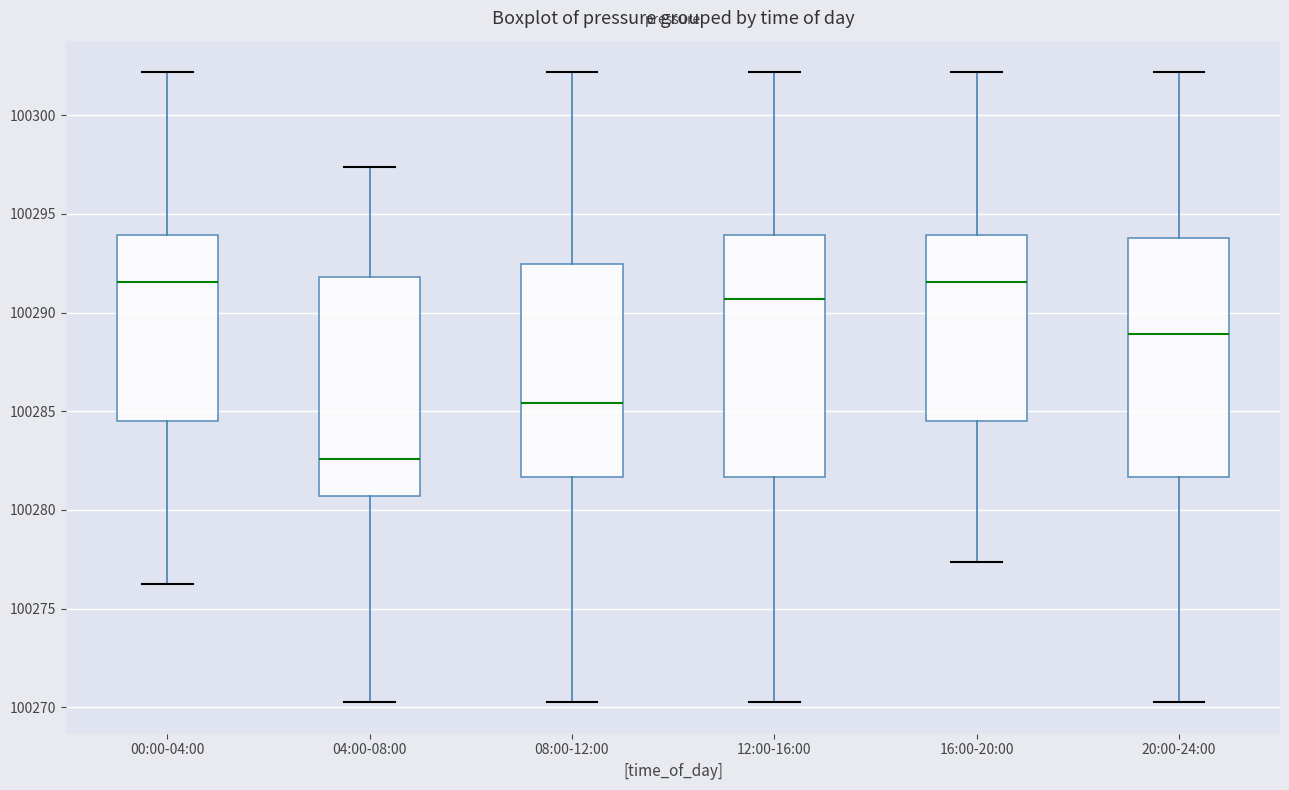

Reading left to right, read every box against the y-axis: the position of its median line, the range the box covers, and the ends of its whiskers. The values are not printed on the chart, so give them approximately, as read against the axis.

00:00-04:00: median 100291.5, box 100284.5 to 100294.0, whiskers 100276.5 to 100302.0
04:00-08:00: median 100282.5, box 100280.5 to 100292.0, whiskers 100270.5 to 100297.5
08:00-12:00: median 100285.5, box 100281.5 to 100292.5, whiskers 100270.5 to 100302.0
12:00-16:00: median 100290.5, box 100281.5 to 100294.0, whiskers 100270.5 to 100302.0
16:00-20:00: median 100291.5, box 100284.5 to 100294.0, whiskers 100277.5 to 100302.0
20:00-24:00: median 100289.0, box 100281.5 to 100294.0, whiskers 100270.5 to 100302.0